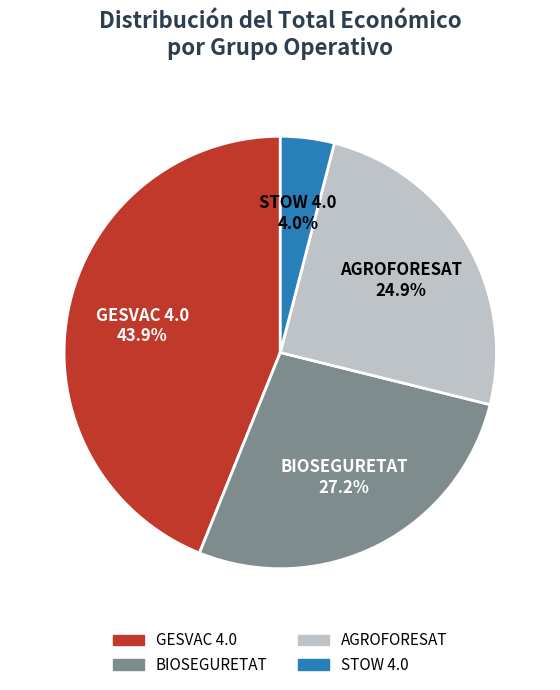

What percentage is the BIOSEGURETAT slice, to the nearest percent?

27%